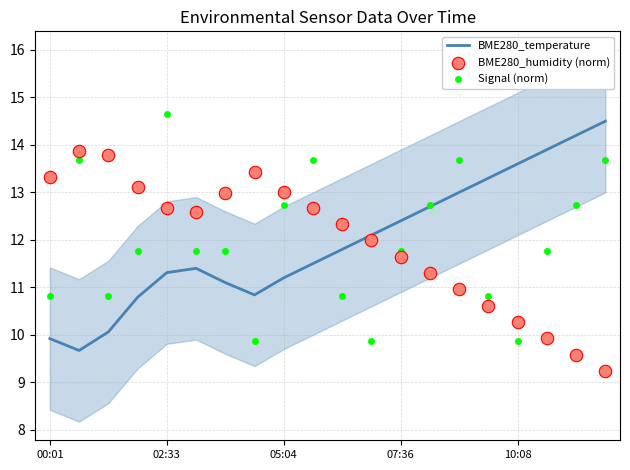

Which series contains the highest Y value?

Signal (norm)